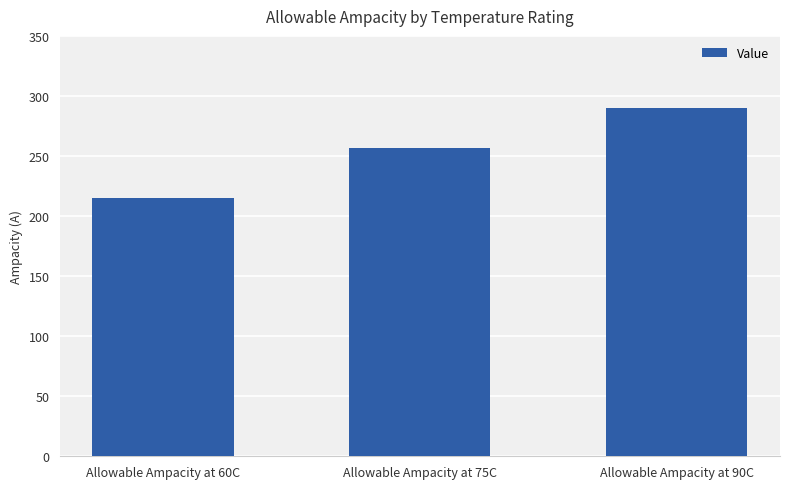

At which label is the value closest to 252?

Allowable Ampacity at 75C